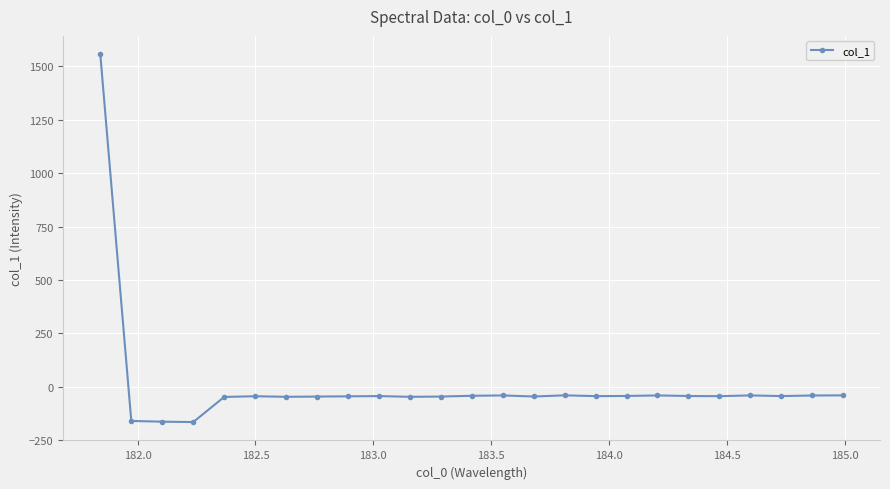

What is the minimum value shown in the chart?

-165.0